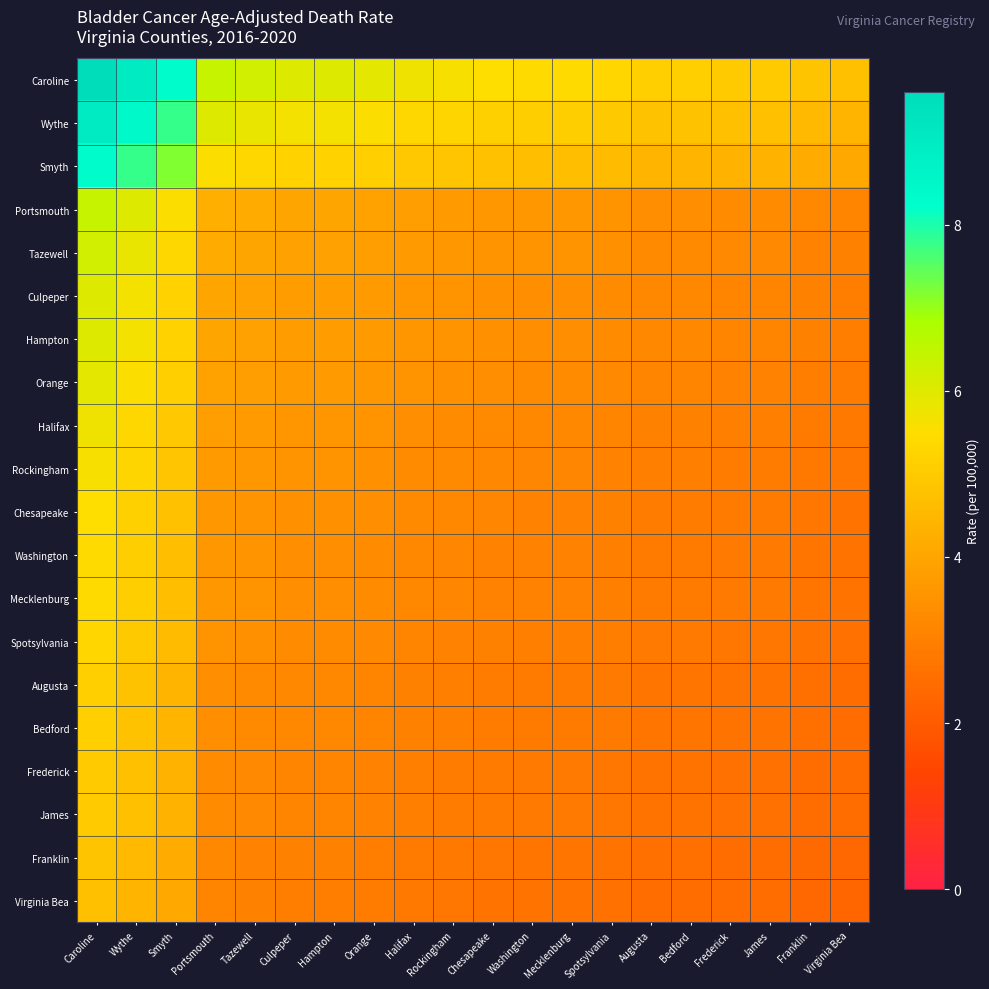

Reading left to right, list all the values displayed in this chart.

Caroline: Caroline=9.6	Wythe=9.0	Smyth=8.3	Portsmouth=6.4	Tazewell=6.2	Culpeper=6.0	Hampton=6.0	Orange=5.9	Halifax=5.7	Rockingham=5.6	Chesapeake=5.5	Washington=5.4	Mecklenburg=5.4	Spotsylvania=5.3	Augusta=5.1	Bedford=5.1	Frederick=5.0	James=5.0	Franklin=4.8	Virginia Bea=4.7
Wythe: Caroline=9.0	Wythe=8.4	Smyth=7.8	Portsmouth=6.0	Tazewell=5.8	Culpeper=5.6	Hampton=5.6	Orange=5.5	Halifax=5.3	Rockingham=5.2	Chesapeake=5.2	Washington=5.1	Mecklenburg=5.1	Spotsylvania=5.0	Augusta=4.8	Bedford=4.8	Frederick=4.7	James=4.7	Franklin=4.5	Virginia Bea=4.4
Smyth: Caroline=8.3	Wythe=7.8	Smyth=7.2	Portsmouth=5.5	Tazewell=5.4	Culpeper=5.2	Hampton=5.2	Orange=5.1	Halifax=4.9	Rockingham=4.8	Chesapeake=4.8	Washington=4.7	Mecklenburg=4.7	Spotsylvania=4.6	Augusta=4.4	Bedford=4.4	Frederick=4.3	James=4.3	Franklin=4.2	Virginia Bea=4.1
Portsmouth: Caroline=6.4	Wythe=6.0	Smyth=5.5	Portsmouth=4.3	Tazewell=4.1	Culpeper=4.0	Hampton=4.0	Orange=3.9	Halifax=3.8	Rockingham=3.7	Chesapeake=3.7	Washington=3.6	Mecklenburg=3.6	Spotsylvania=3.5	Augusta=3.4	Bedford=3.4	Frederick=3.3	James=3.3	Franklin=3.2	Virginia Bea=3.1
Tazewell: Caroline=6.2	Wythe=5.8	Smyth=5.4	Portsmouth=4.1	Tazewell=4.0	Culpeper=3.9	Hampton=3.9	Orange=3.8	Halifax=3.7	Rockingham=3.6	Chesapeake=3.6	Washington=3.5	Mecklenburg=3.5	Spotsylvania=3.4	Augusta=3.3	Bedford=3.3	Frederick=3.2	James=3.2	Franklin=3.1	Virginia Bea=3.0
Culpeper: Caroline=6.0	Wythe=5.6	Smyth=5.2	Portsmouth=4.0	Tazewell=3.9	Culpeper=3.8	Hampton=3.8	Orange=3.7	Halifax=3.6	Rockingham=3.5	Chesapeake=3.4	Washington=3.4	Mecklenburg=3.4	Spotsylvania=3.3	Augusta=3.2	Bedford=3.2	Frederick=3.1	James=3.1	Franklin=3.0	Virginia Bea=2.9
Hampton: Caroline=6.0	Wythe=5.6	Smyth=5.2	Portsmouth=4.0	Tazewell=3.9	Culpeper=3.8	Hampton=3.8	Orange=3.7	Halifax=3.6	Rockingham=3.5	Chesapeake=3.4	Washington=3.4	Mecklenburg=3.4	Spotsylvania=3.3	Augusta=3.2	Bedford=3.2	Frederick=3.1	James=3.1	Franklin=3.0	Virginia Bea=2.9
Orange: Caroline=5.9	Wythe=5.5	Smyth=5.1	Portsmouth=3.9	Tazewell=3.8	Culpeper=3.7	Hampton=3.7	Orange=3.6	Halifax=3.5	Rockingham=3.4	Chesapeake=3.4	Washington=3.3	Mecklenburg=3.3	Spotsylvania=3.3	Augusta=3.1	Bedford=3.1	Frederick=3.1	James=3.1	Franklin=3.0	Virginia Bea=2.9
Halifax: Caroline=5.7	Wythe=5.3	Smyth=4.9	Portsmouth=3.8	Tazewell=3.7	Culpeper=3.6	Hampton=3.6	Orange=3.5	Halifax=3.4	Rockingham=3.3	Chesapeake=3.3	Washington=3.2	Mecklenburg=3.2	Spotsylvania=3.1	Augusta=3.0	Bedford=3.0	Frederick=3.0	James=3.0	Franklin=2.9	Virginia Bea=2.8
Rockingham: Caroline=5.6	Wythe=5.2	Smyth=4.8	Portsmouth=3.7	Tazewell=3.6	Culpeper=3.5	Hampton=3.5	Orange=3.4	Halifax=3.3	Rockingham=3.3	Chesapeake=3.2	Washington=3.1	Mecklenburg=3.1	Spotsylvania=3.1	Augusta=3.0	Bedford=3.0	Frederick=2.9	James=2.9	Franklin=2.8	Virginia Bea=2.7
Chesapeake: Caroline=5.5	Wythe=5.2	Smyth=4.8	Portsmouth=3.7	Tazewell=3.6	Culpeper=3.4	Hampton=3.4	Orange=3.4	Halifax=3.3	Rockingham=3.2	Chesapeake=3.2	Washington=3.1	Mecklenburg=3.1	Spotsylvania=3.0	Augusta=2.9	Bedford=2.9	Frederick=2.9	James=2.9	Franklin=2.8	Virginia Bea=2.7
Washington: Caroline=5.4	Wythe=5.1	Smyth=4.7	Portsmouth=3.6	Tazewell=3.5	Culpeper=3.4	Hampton=3.4	Orange=3.3	Halifax=3.2	Rockingham=3.1	Chesapeake=3.1	Washington=3.0	Mecklenburg=3.0	Spotsylvania=3.0	Augusta=2.9	Bedford=2.9	Frederick=2.8	James=2.8	Franklin=2.7	Virginia Bea=2.6
Mecklenburg: Caroline=5.4	Wythe=5.1	Smyth=4.7	Portsmouth=3.6	Tazewell=3.5	Culpeper=3.4	Hampton=3.4	Orange=3.3	Halifax=3.2	Rockingham=3.1	Chesapeake=3.1	Washington=3.0	Mecklenburg=3.0	Spotsylvania=3.0	Augusta=2.9	Bedford=2.9	Frederick=2.8	James=2.8	Franklin=2.7	Virginia Bea=2.6
Spotsylvania: Caroline=5.3	Wythe=5.0	Smyth=4.6	Portsmouth=3.5	Tazewell=3.4	Culpeper=3.3	Hampton=3.3	Orange=3.3	Halifax=3.1	Rockingham=3.1	Chesapeake=3.0	Washington=3.0	Mecklenburg=3.0	Spotsylvania=2.9	Augusta=2.8	Bedford=2.8	Frederick=2.8	James=2.8	Franklin=2.6	Virginia Bea=2.6
Augusta: Caroline=5.1	Wythe=4.8	Smyth=4.4	Portsmouth=3.4	Tazewell=3.3	Culpeper=3.2	Hampton=3.2	Orange=3.1	Halifax=3.0	Rockingham=3.0	Chesapeake=2.9	Washington=2.9	Mecklenburg=2.9	Spotsylvania=2.8	Augusta=2.7	Bedford=2.7	Frederick=2.7	James=2.7	Franklin=2.5	Virginia Bea=2.5
Bedford: Caroline=5.1	Wythe=4.8	Smyth=4.4	Portsmouth=3.4	Tazewell=3.3	Culpeper=3.2	Hampton=3.2	Orange=3.1	Halifax=3.0	Rockingham=3.0	Chesapeake=2.9	Washington=2.9	Mecklenburg=2.9	Spotsylvania=2.8	Augusta=2.7	Bedford=2.7	Frederick=2.7	James=2.7	Franklin=2.5	Virginia Bea=2.5
Frederick: Caroline=5.0	Wythe=4.7	Smyth=4.3	Portsmouth=3.3	Tazewell=3.2	Culpeper=3.1	Hampton=3.1	Orange=3.1	Halifax=3.0	Rockingham=2.9	Chesapeake=2.9	Washington=2.8	Mecklenburg=2.8	Spotsylvania=2.8	Augusta=2.7	Bedford=2.7	Frederick=2.6	James=2.6	Franklin=2.5	Virginia Bea=2.4
James: Caroline=5.0	Wythe=4.7	Smyth=4.3	Portsmouth=3.3	Tazewell=3.2	Culpeper=3.1	Hampton=3.1	Orange=3.1	Halifax=3.0	Rockingham=2.9	Chesapeake=2.9	Washington=2.8	Mecklenburg=2.8	Spotsylvania=2.8	Augusta=2.7	Bedford=2.7	Frederick=2.6	James=2.6	Franklin=2.5	Virginia Bea=2.4
Franklin: Caroline=4.8	Wythe=4.5	Smyth=4.2	Portsmouth=3.2	Tazewell=3.1	Culpeper=3.0	Hampton=3.0	Orange=3.0	Halifax=2.9	Rockingham=2.8	Chesapeake=2.8	Washington=2.7	Mecklenburg=2.7	Spotsylvania=2.6	Augusta=2.5	Bedford=2.5	Frederick=2.5	James=2.5	Franklin=2.4	Virginia Bea=2.4
Virginia Bea: Caroline=4.7	Wythe=4.4	Smyth=4.1	Portsmouth=3.1	Tazewell=3.0	Culpeper=2.9	Hampton=2.9	Orange=2.9	Halifax=2.8	Rockingham=2.7	Chesapeake=2.7	Washington=2.6	Mecklenburg=2.6	Spotsylvania=2.6	Augusta=2.5	Bedford=2.5	Frederick=2.4	James=2.4	Franklin=2.4	Virginia Bea=2.3